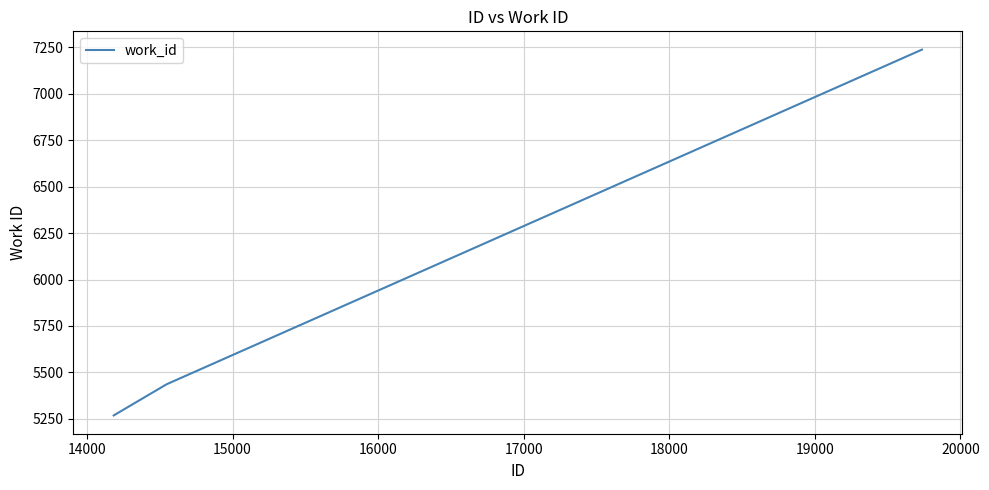

What is the difference between the maximum and minimum values?

1970